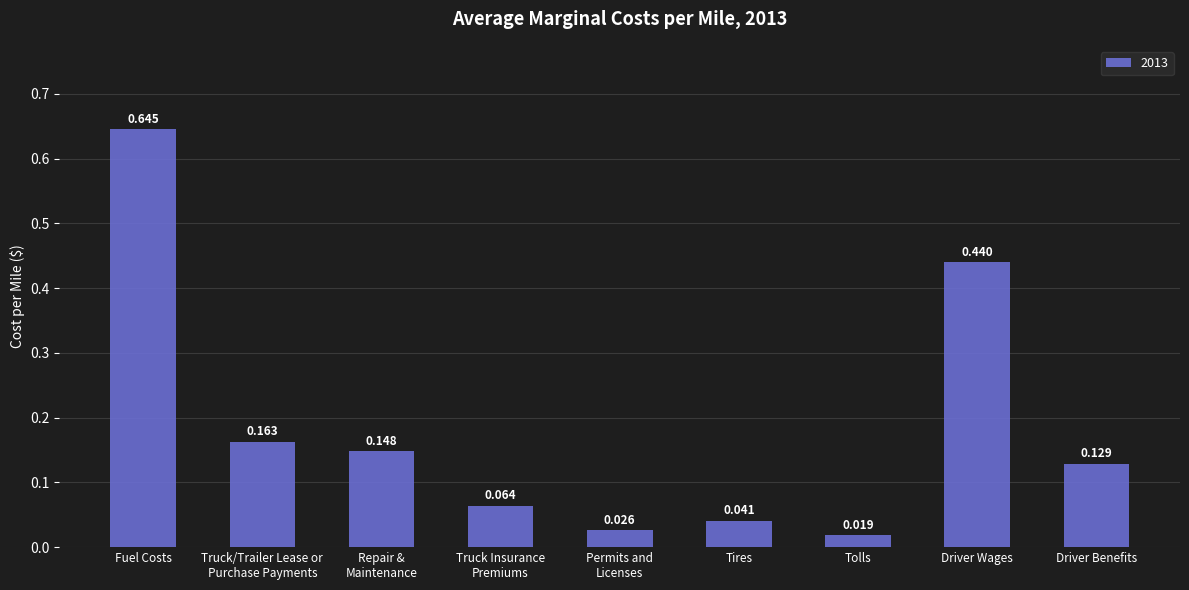

List the labels in order of value, smallest first.

Tolls, Permits and
Licenses, Tires, Truck Insurance
Premiums, Driver Benefits, Repair &
Maintenance, Truck/Trailer Lease or
Purchase Payments, Driver Wages, Fuel Costs